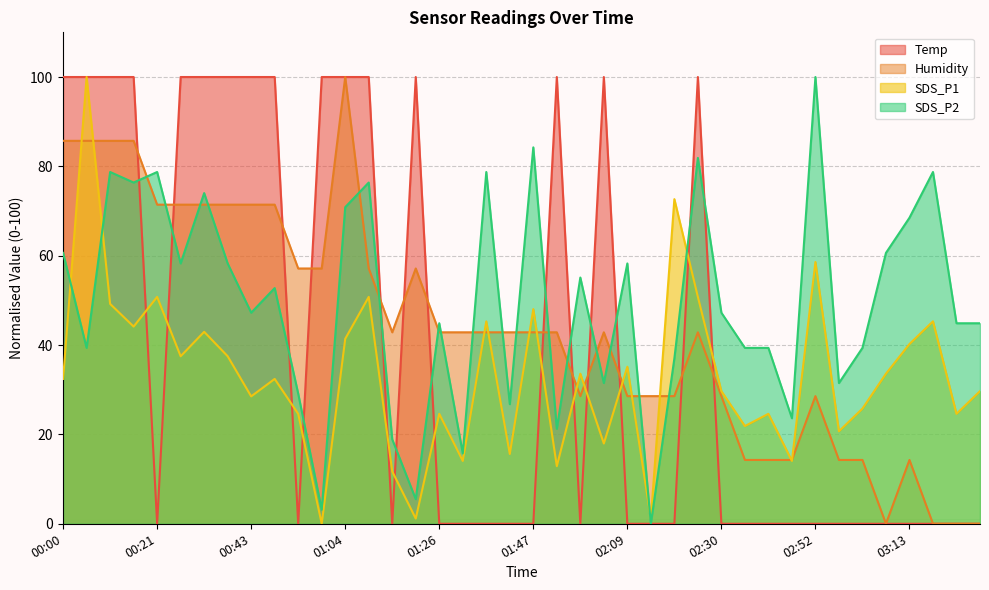

The value of Temp at 02:41 is -64.1. True or false?

False